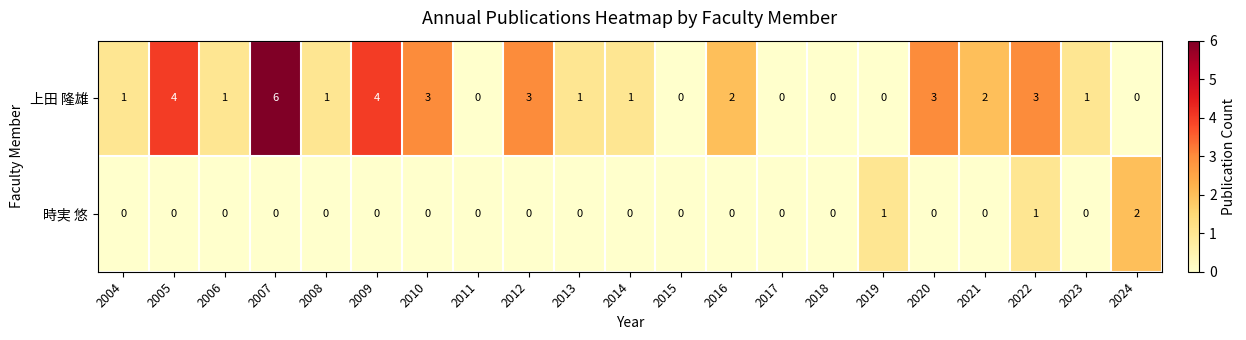

Which series has the largest total across all categories?

上田 隆雄